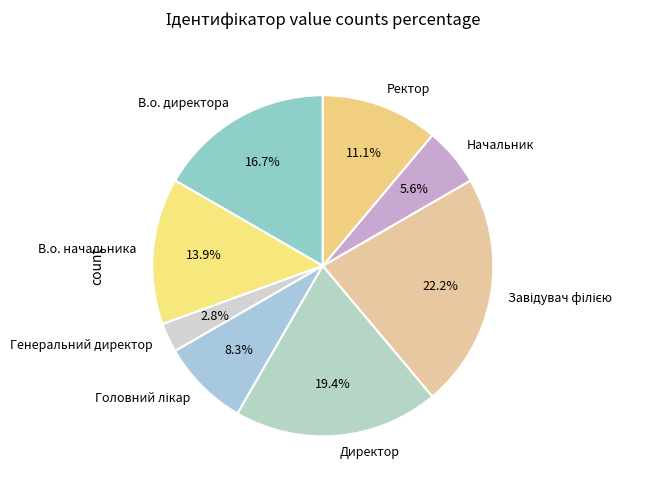

Is it true that В.о. начальника is 9% of the pie?

False